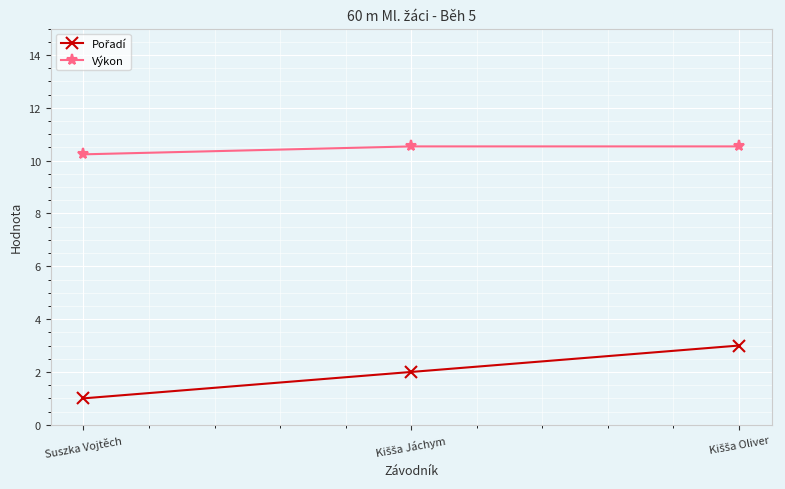

Which series has the largest total across all categories?

Výkon